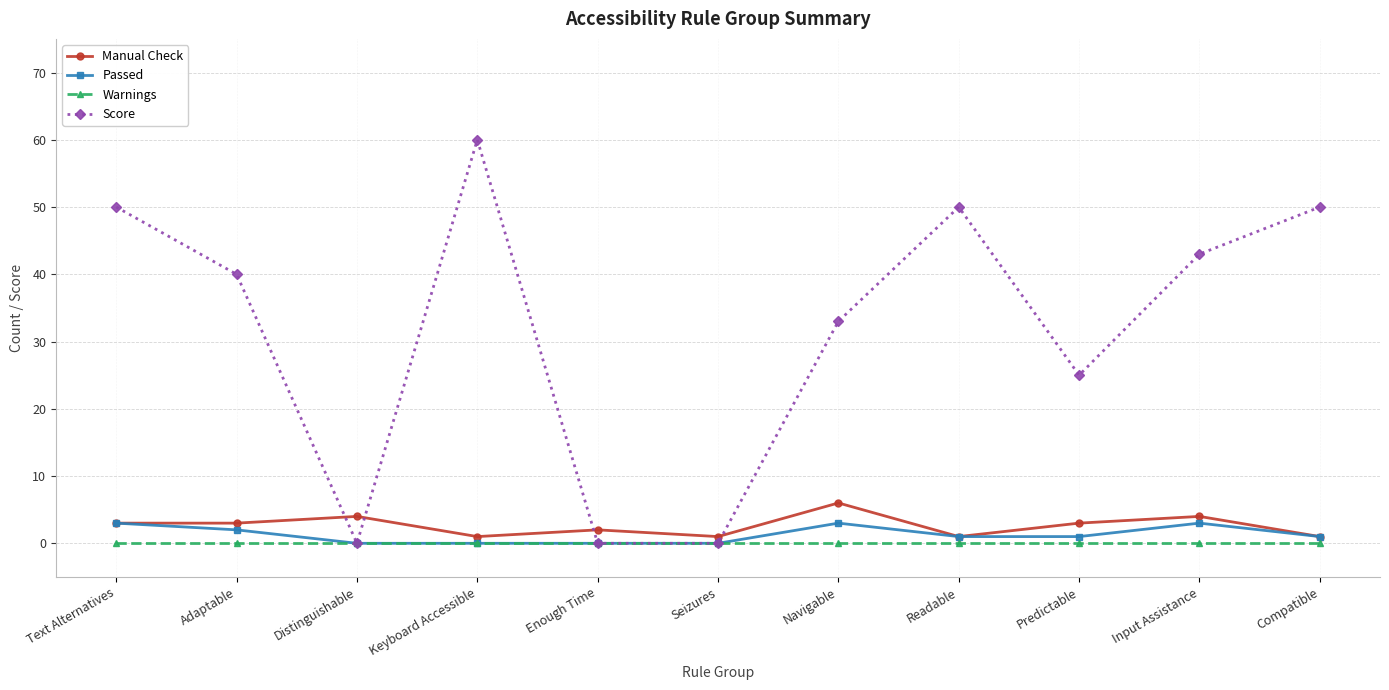

Which category has the highest value across all series?

Keyboard Accessible